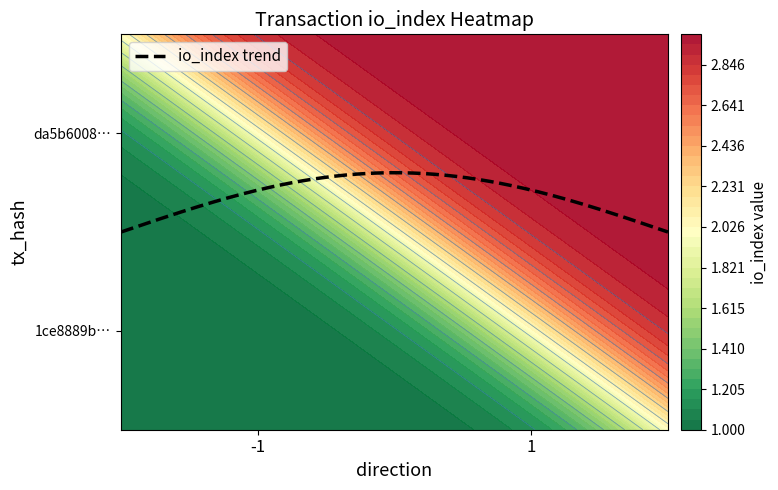

What is the difference between the highest and lowest values at -1?

2